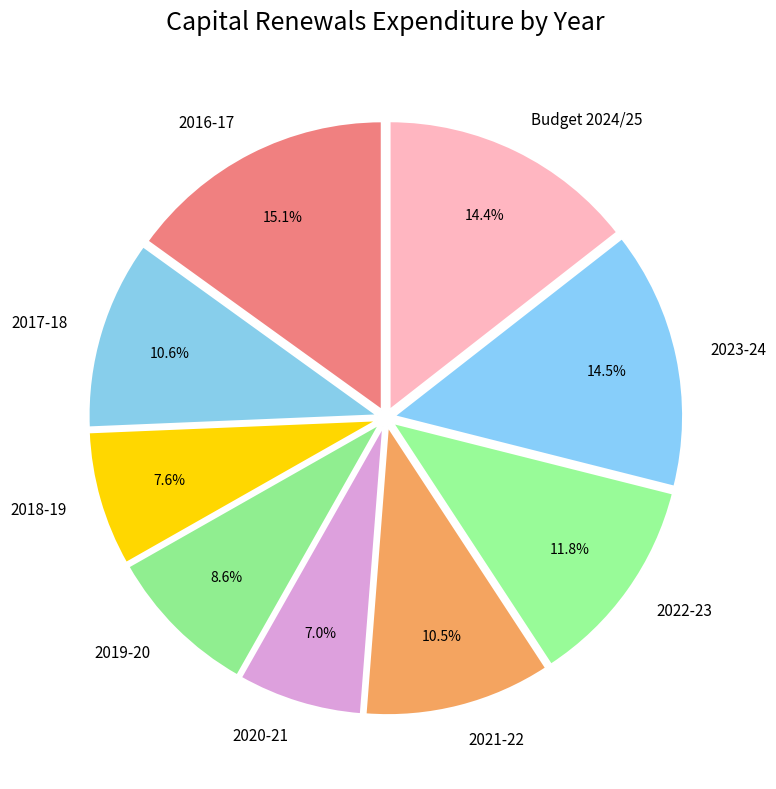

Is it true that 2020-21 is 15% of the pie?

False